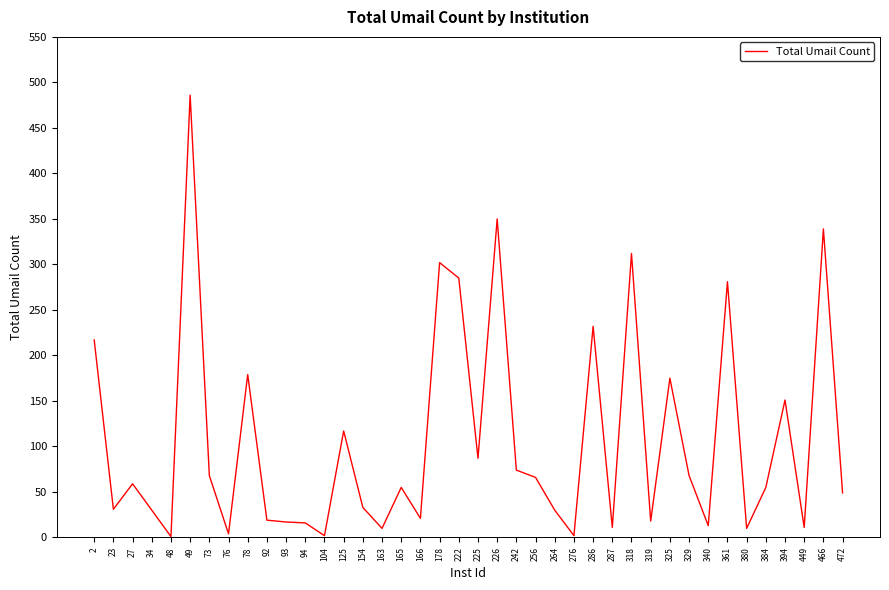

Where is the data nearest to the value 243?

286